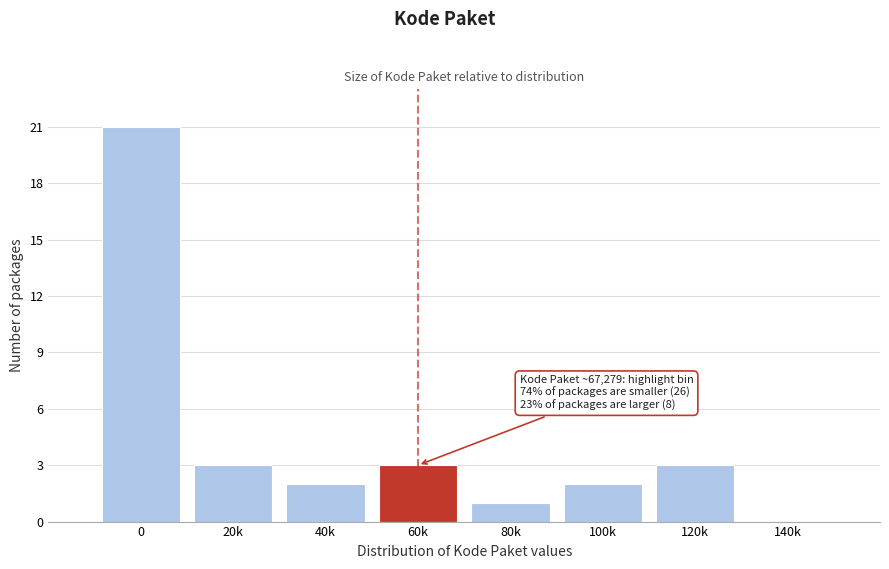

Reading right to left, list all the values displayed in this chart.

140k=0	120k=3	100k=2	80k=1	60k=3	40k=2	20k=3	0=21